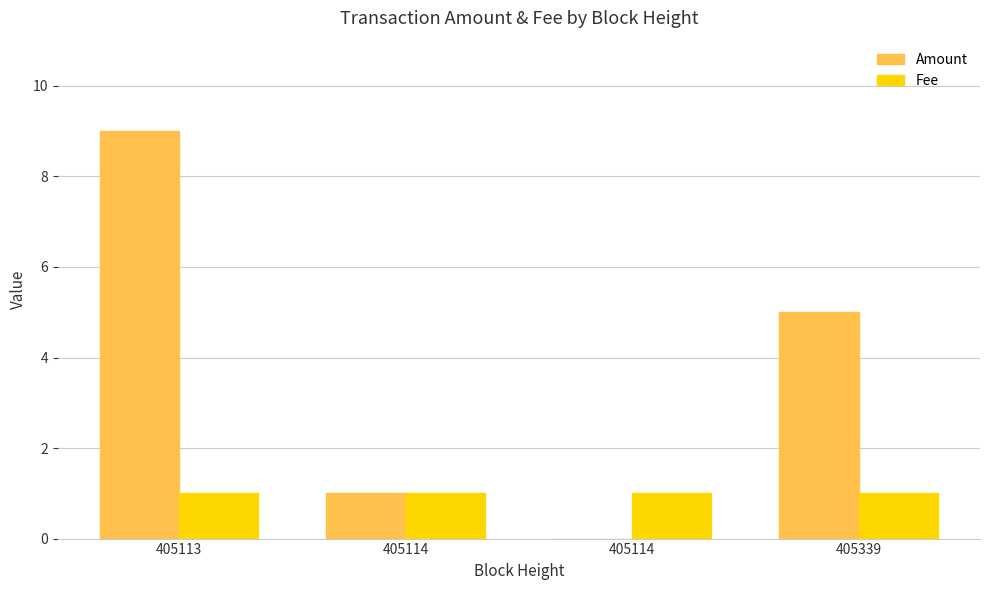

At how many categories does at least one series exceed 2?

2